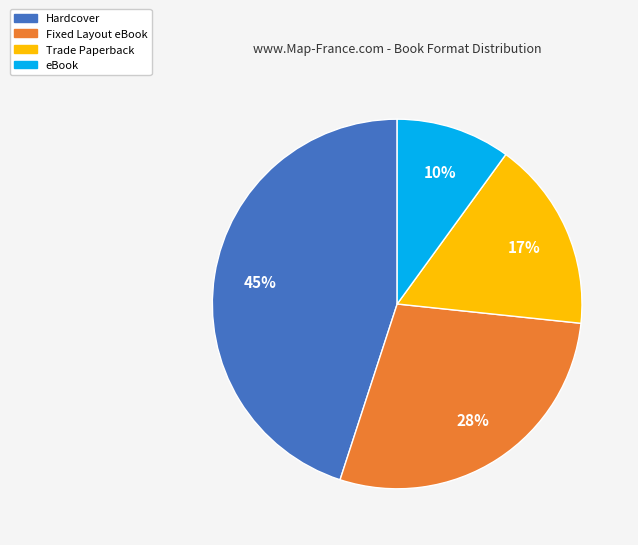

True or false: Fixed Layout eBook accounts for 28% of the total.

True